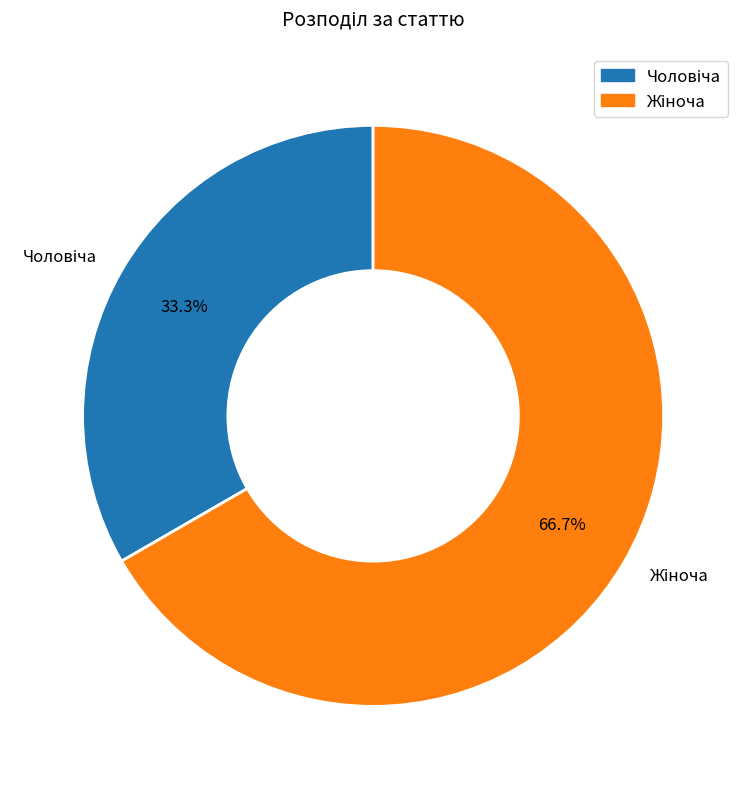

Is there any slice that represents more than half of the pie?

Yes